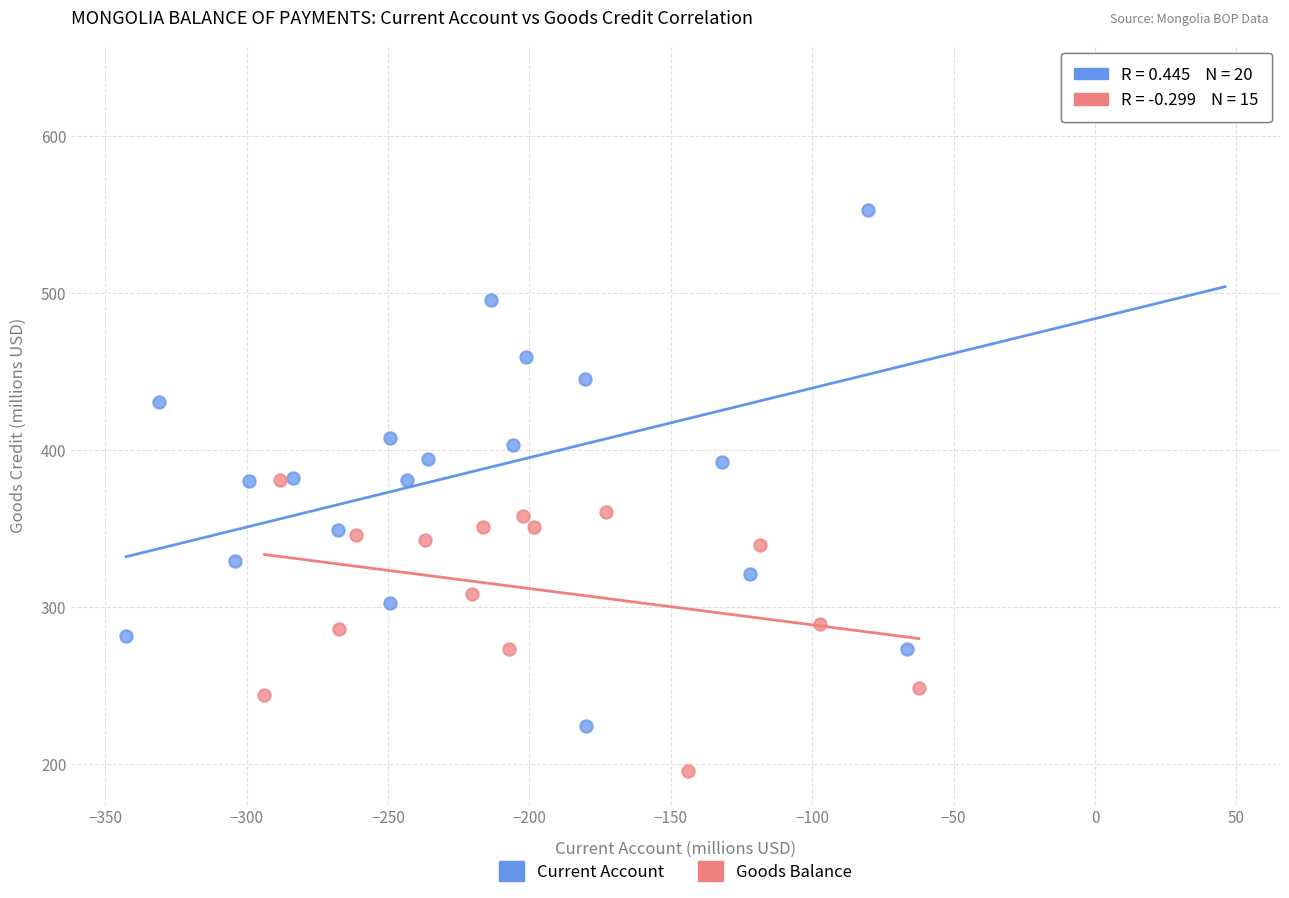

Which series contains the lowest Y value?

Goods Balance